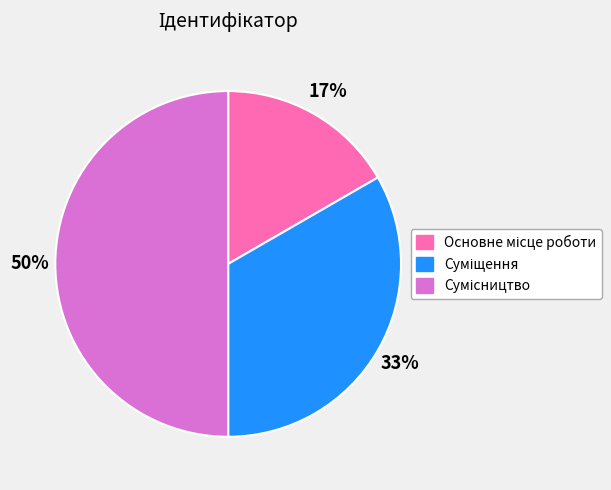

To the nearest percent, what is the difference between the largest and smallest slice percentages?

33%